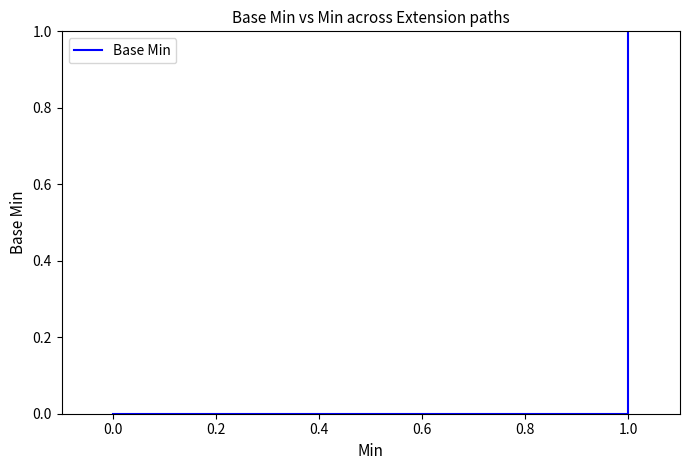

True or false: the data has more than 2 interior local peaks.

False